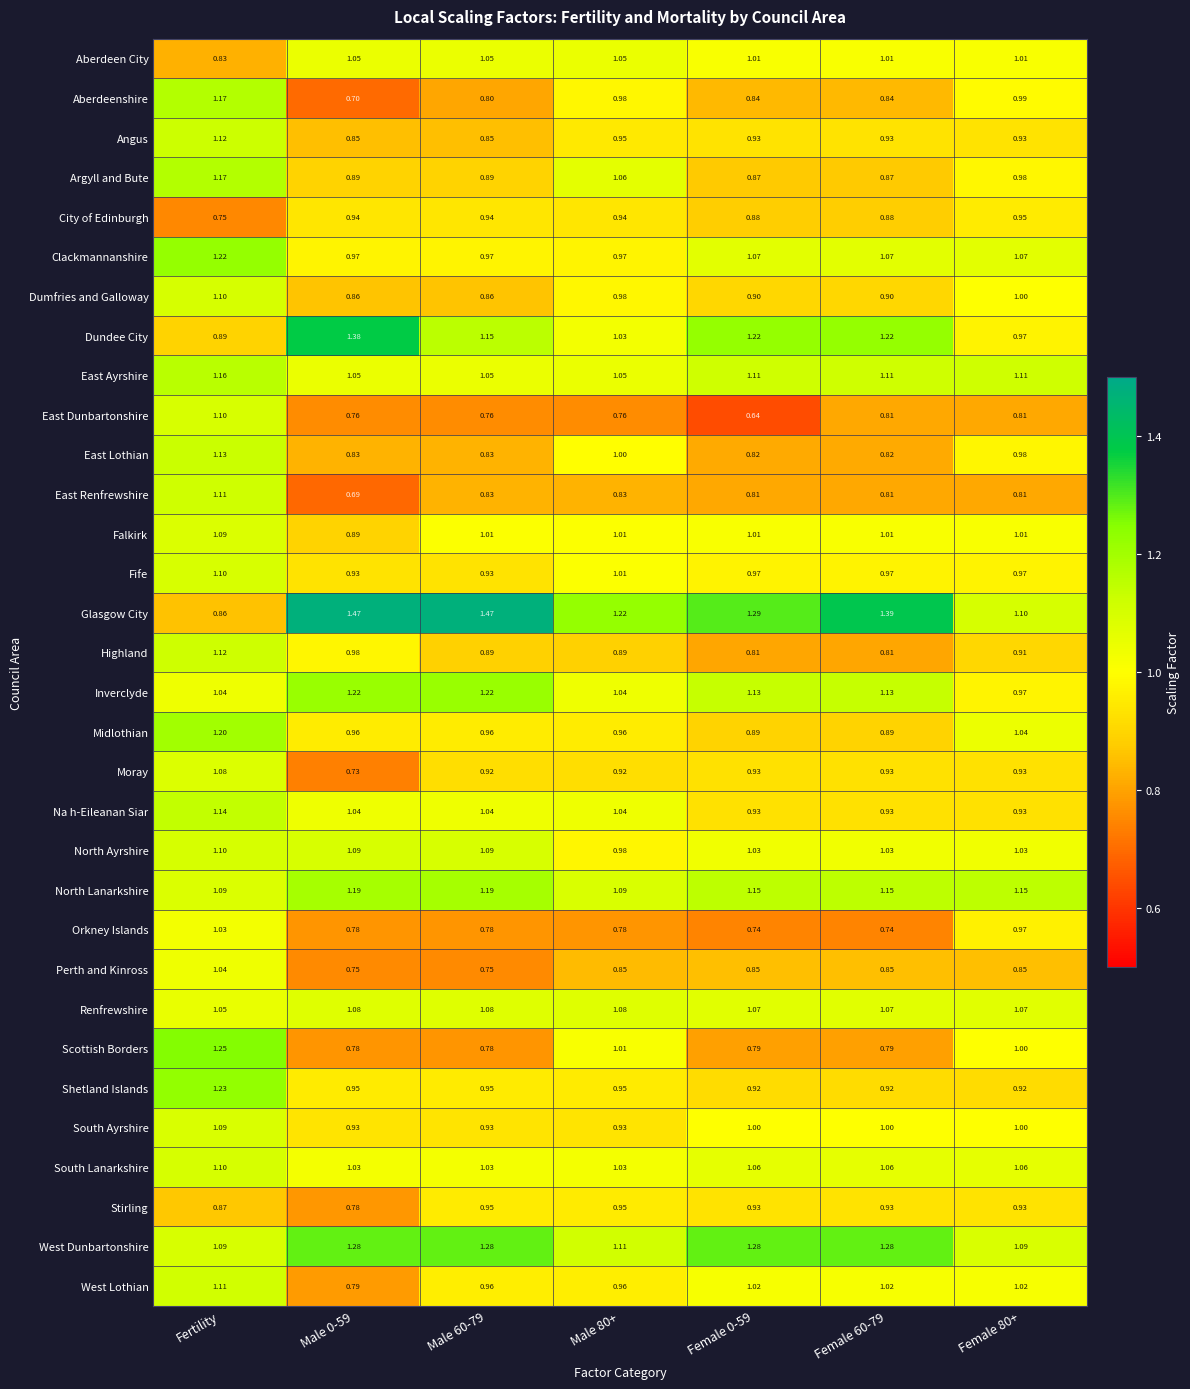

At which label does Na h-Eileanan Siar first exceed 1?

Fertility